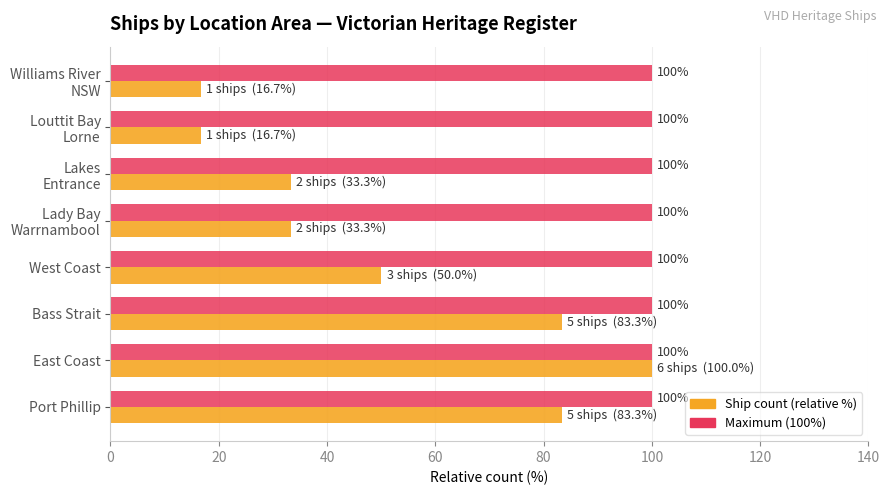

At which category is the sum across all series the highest?

East Coast